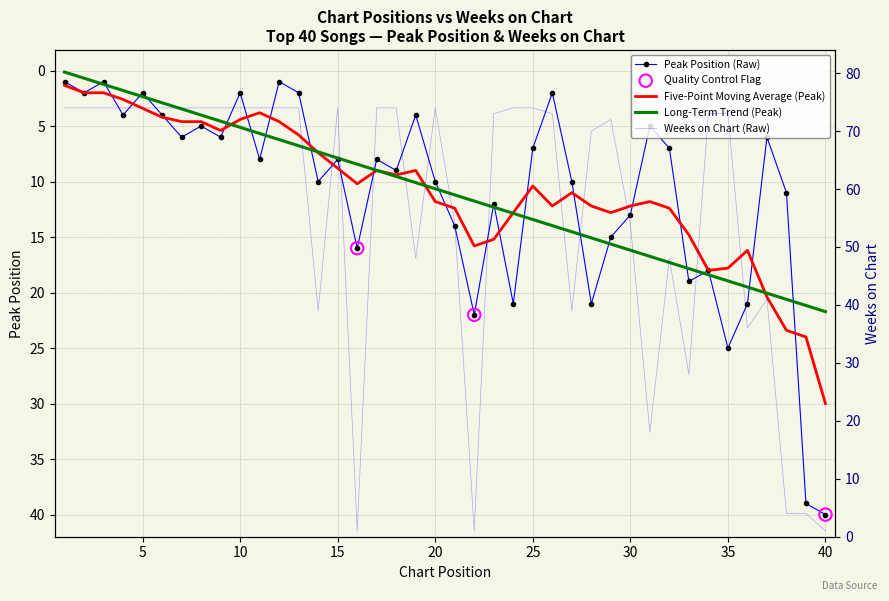

Which series has the widest spread of Y values?

Weeks on Chart